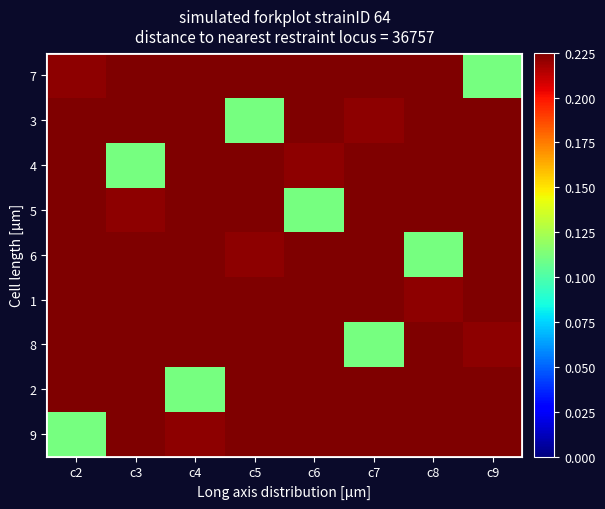

Between c3 and c8, which is larger?

c3